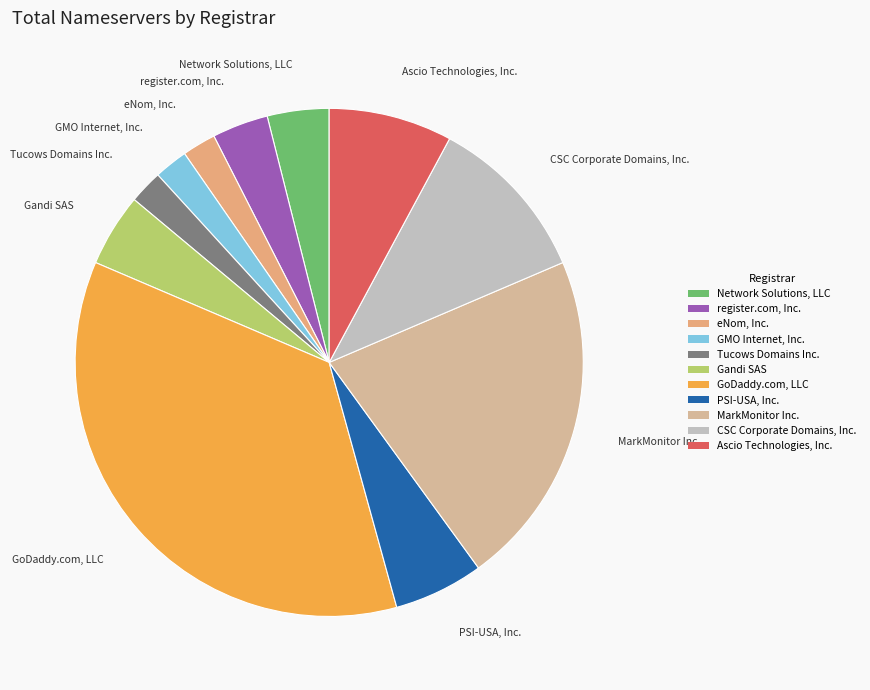

Does MarkMonitor Inc. represent more than half of the total?

No